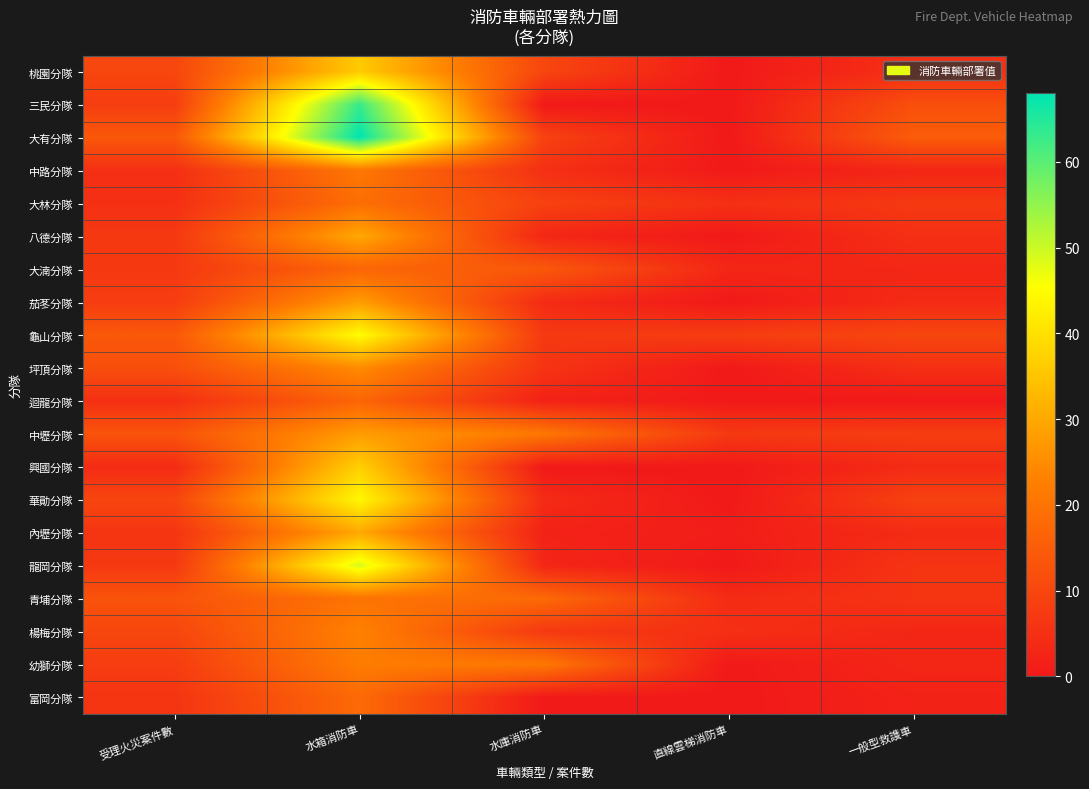

Which series has the widest spread of values?

大有分隊